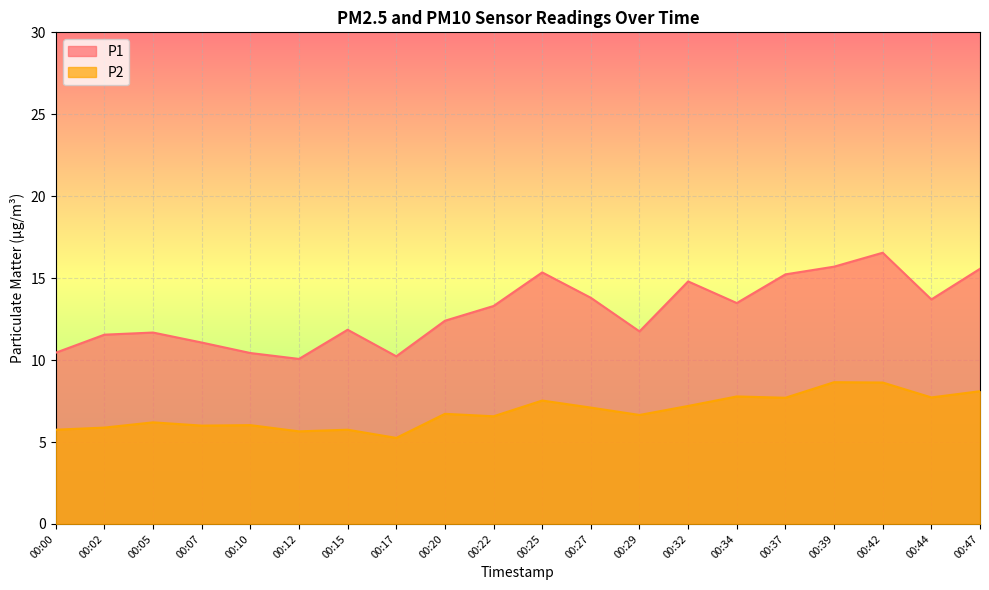

How many lines are shown in the chart?

2